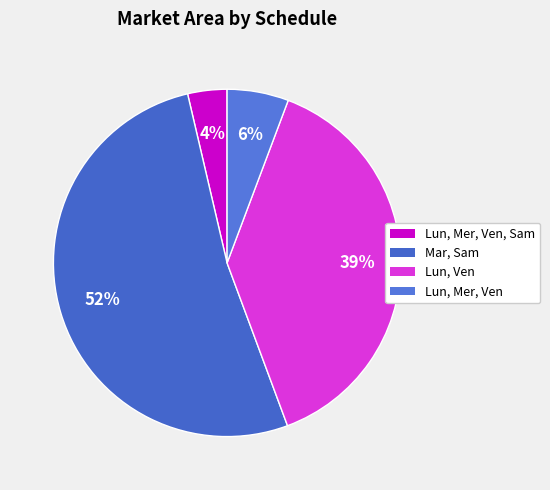

Count the number of slices in the pie.

4